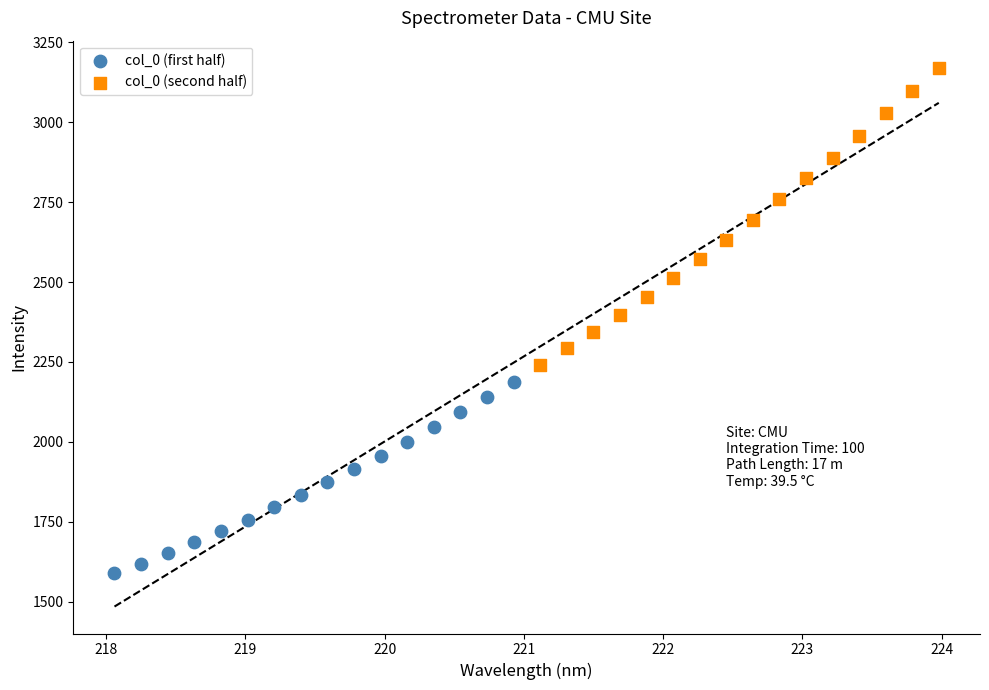

What are all the series names shown in the legend?

col_0 (first half), col_0 (second half)